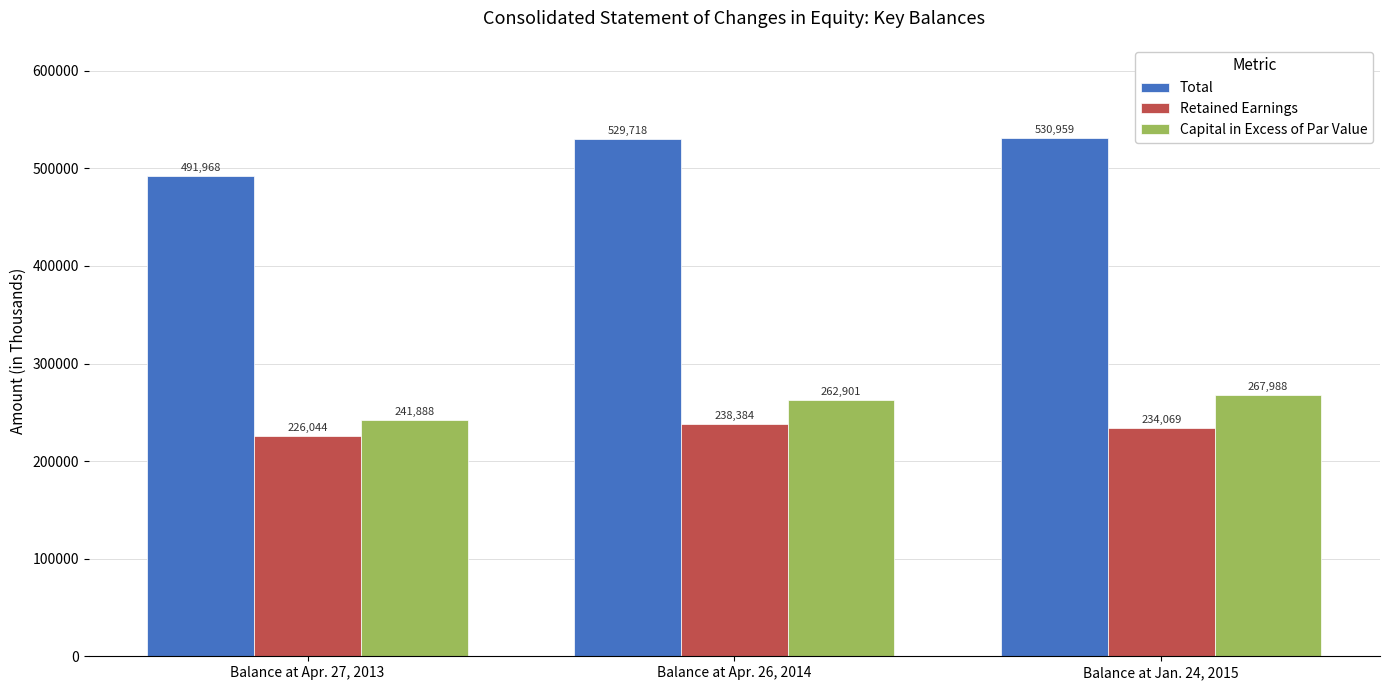

What is the label of the 1st bar from the right?

Balance at Jan. 24, 2015